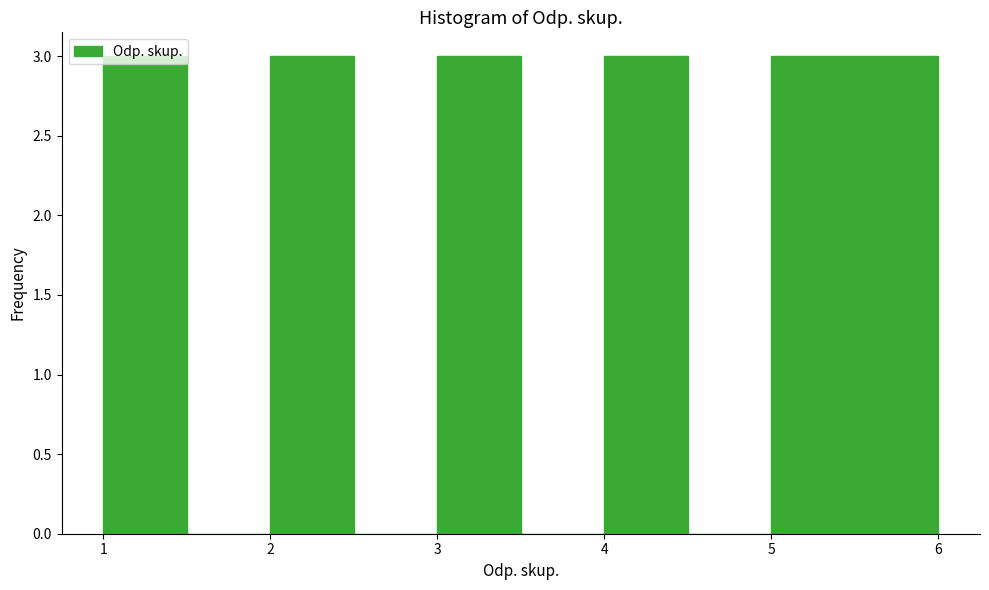

Reading left to right, transcribe this chart: for each bar, give the range it covers on the x-axis and its height. The values are not printed on the chart, so give them approximately, as read against the axis.

1.0 to 1.5: 3
1.5 to 2.0: 0
2.0 to 2.5: 3
2.5 to 3.0: 0
3.0 to 3.5: 3
3.5 to 4.0: 0
4.0 to 4.5: 3
4.5 to 5.0: 0
5.0 to 5.5: 3
5.5 to 6.0: 3